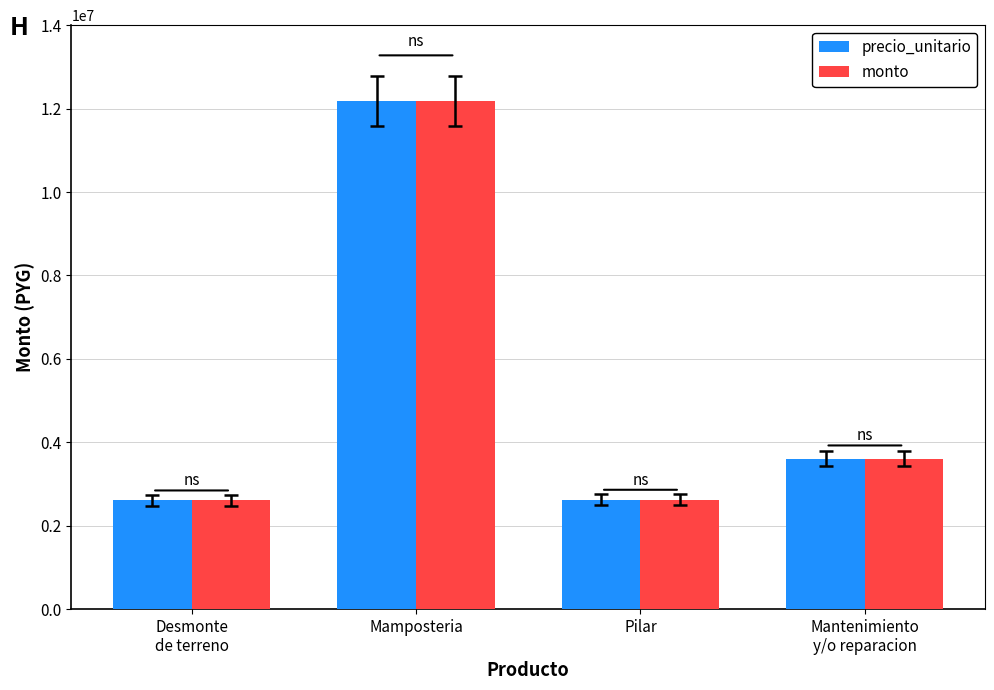

At which category is the sum across all series the highest?

Mamposteria